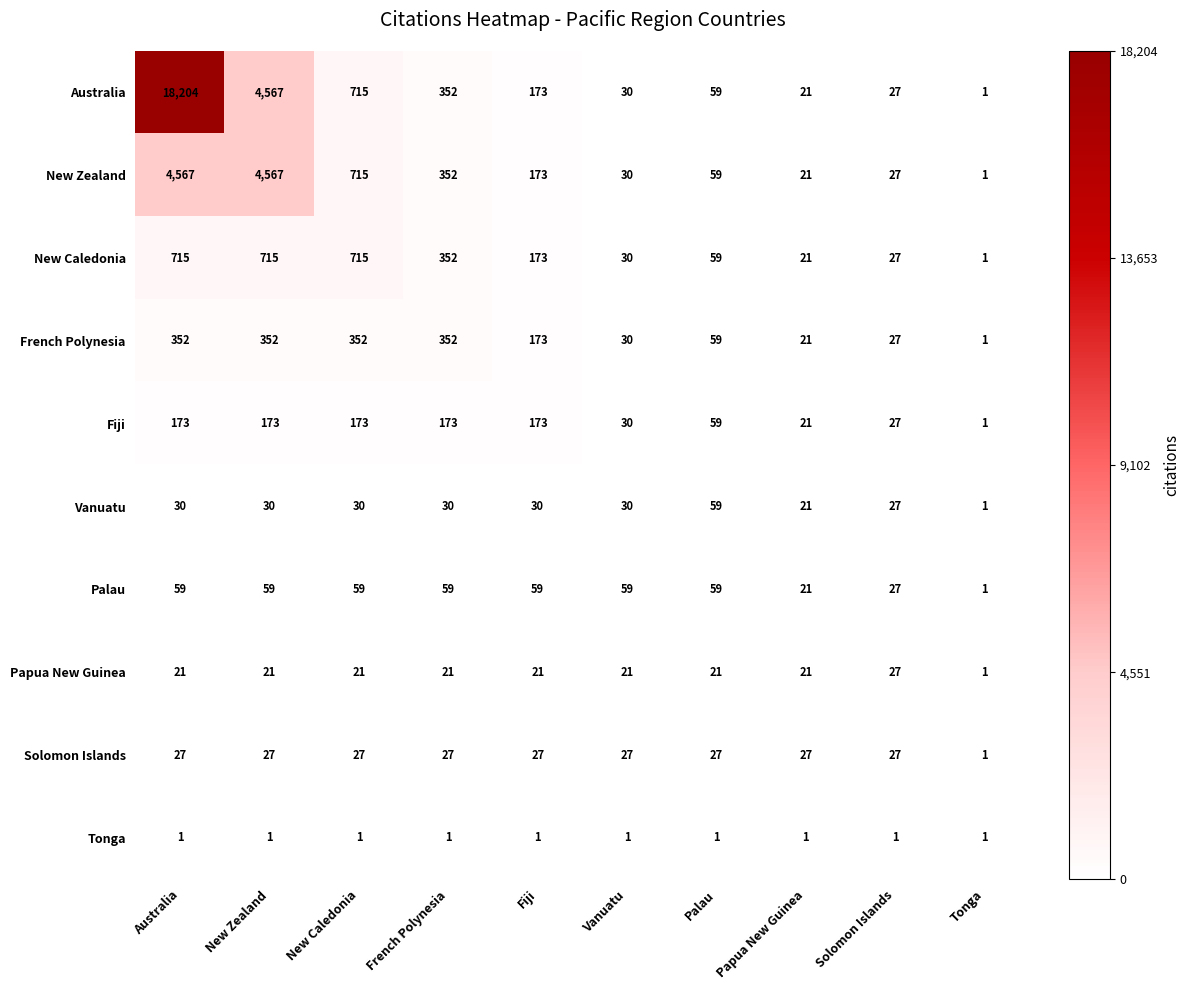

True or false: Solomon Islands has a value of 27 at Solomon Islands.

True